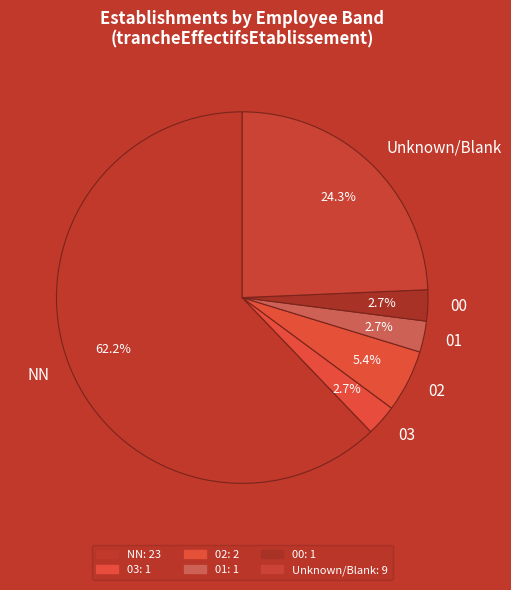

Which has a higher value, 00 or Unknown/Blank?

Unknown/Blank